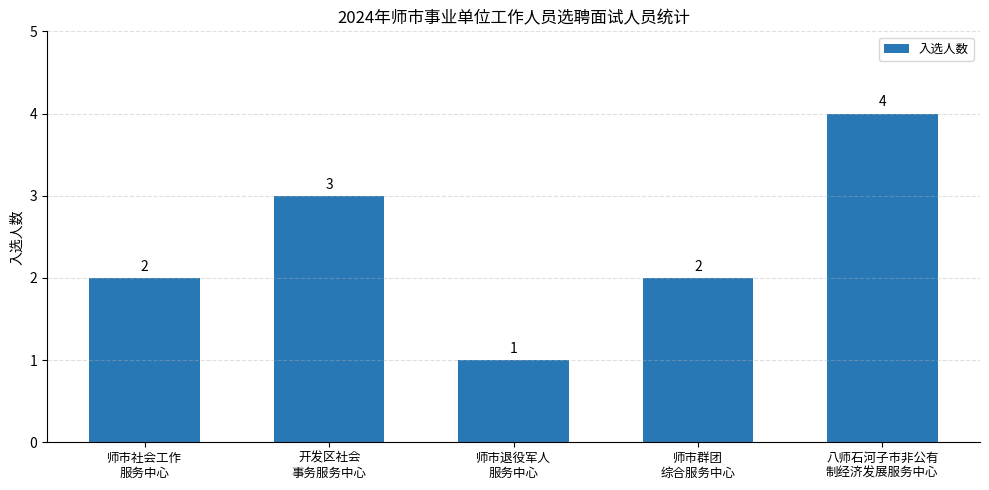

How many bars are there in total?

5